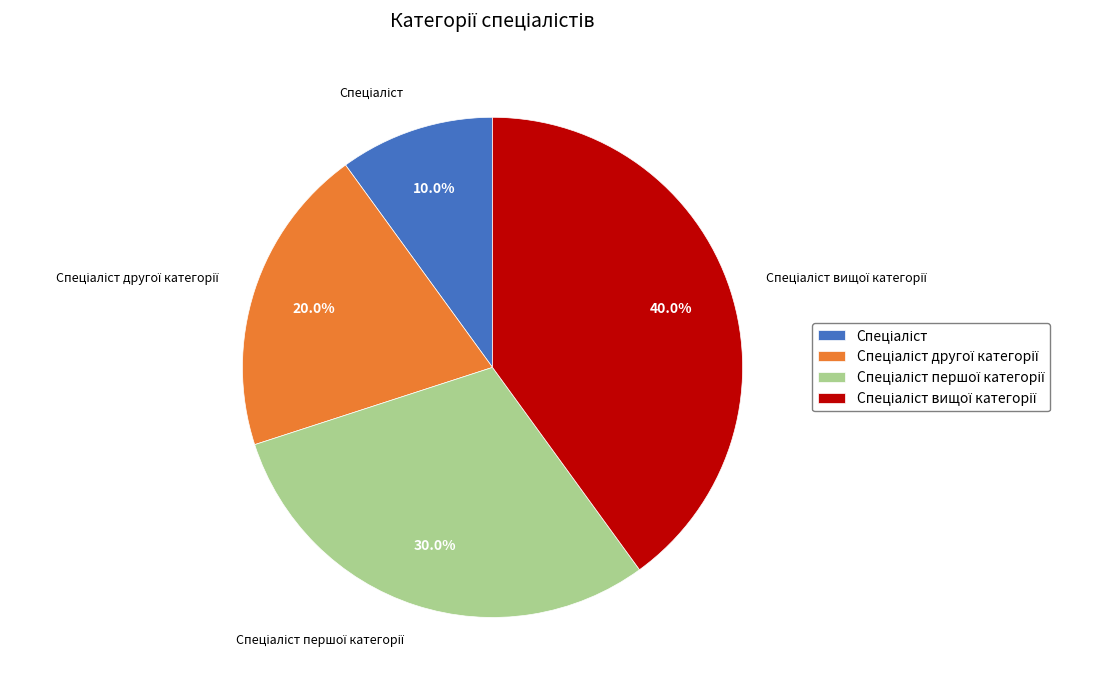

Is there a majority slice in this chart?

No